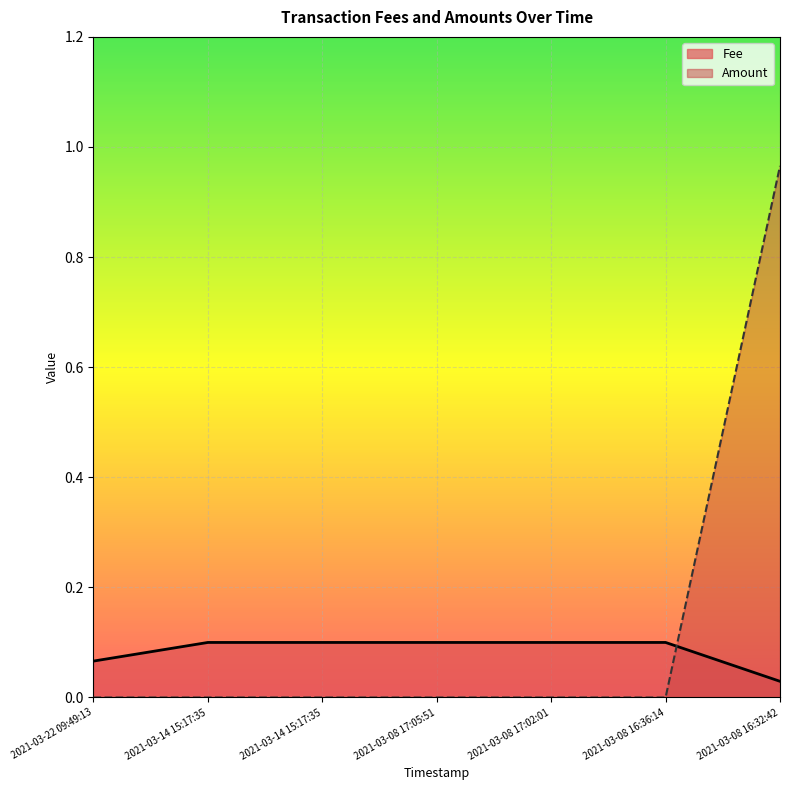

Reading right to left, list all the values displayed in this chart.

Fee: 2021-03-08 16:32:42=0.0	2021-03-08 16:36:14=0.1	2021-03-08 17:02:01=0.1	2021-03-08 17:05:51=0.1	2021-03-14 15:17:35=0.1	2021-03-14 15:17:35=0.1	2021-03-22 09:49:13=0.1
Amount: 2021-03-08 16:32:42=1.0	2021-03-08 16:36:14=0.0	2021-03-08 17:02:01=0.0	2021-03-08 17:05:51=0.0	2021-03-14 15:17:35=0.0	2021-03-14 15:17:35=0.0	2021-03-22 09:49:13=0.0